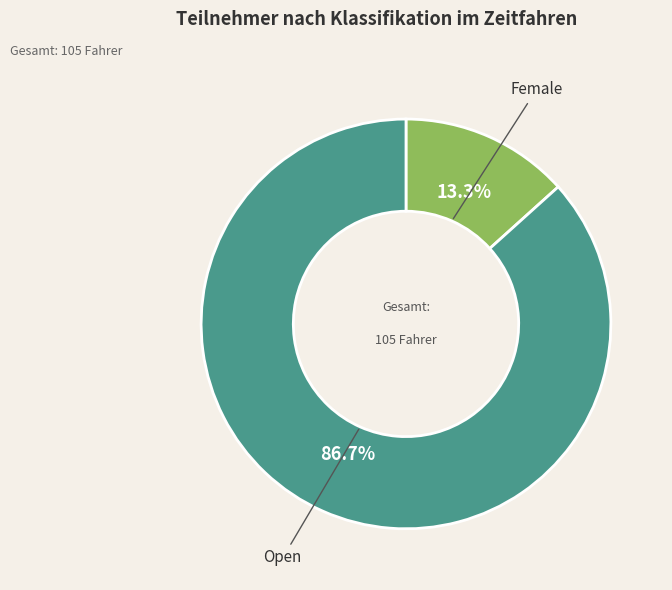

Does any single category account for the majority?

Yes